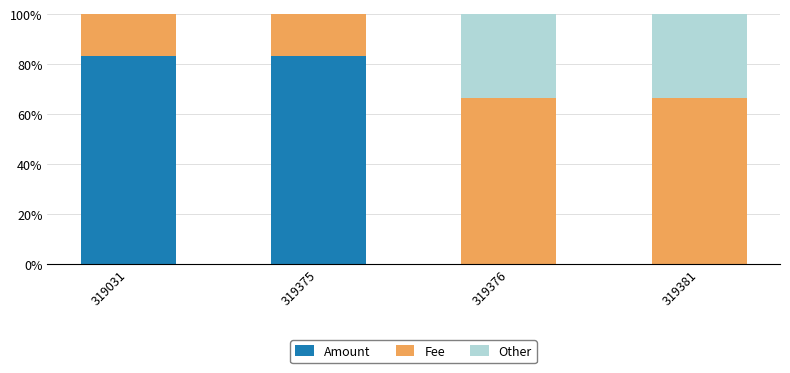

Reading left to right, list the values for the Amount series.

319031=83.3	319375=83.3	319376=0.0	319381=0.0